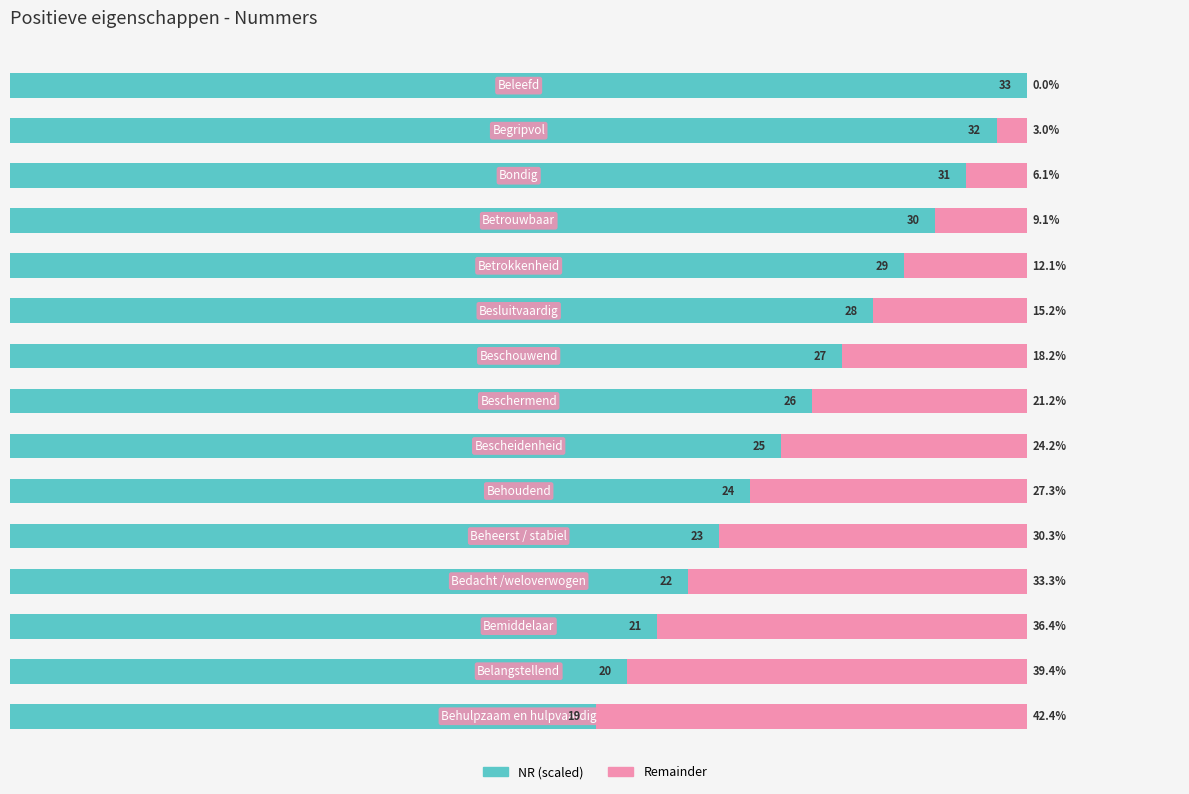

What is the difference between the maximum and second lowest values in the Remainder series?

39.4